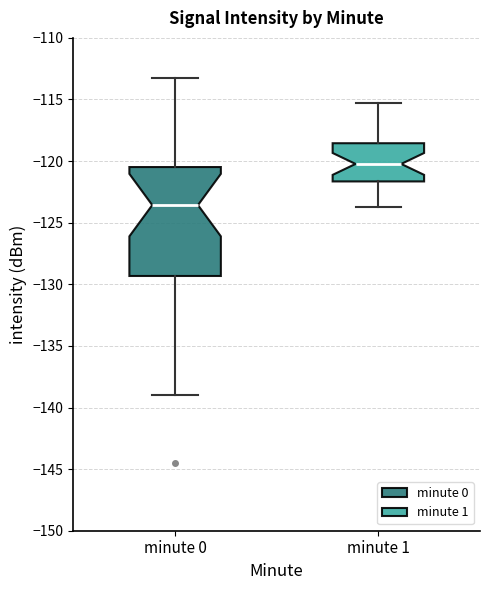

Reading left to right, transcribe this box plot: for each box, give where its median line is, the range the box spans, and where its two whiskers end, as read against the y-axis. The values are not printed on the chart, so give them approximately, as read against the axis.

minute 0: median -123.5, box -129.5 to -120.5, whiskers -139.0 to -113.0
minute 1: median -120.0, box -121.5 to -118.5, whiskers -123.5 to -115.5